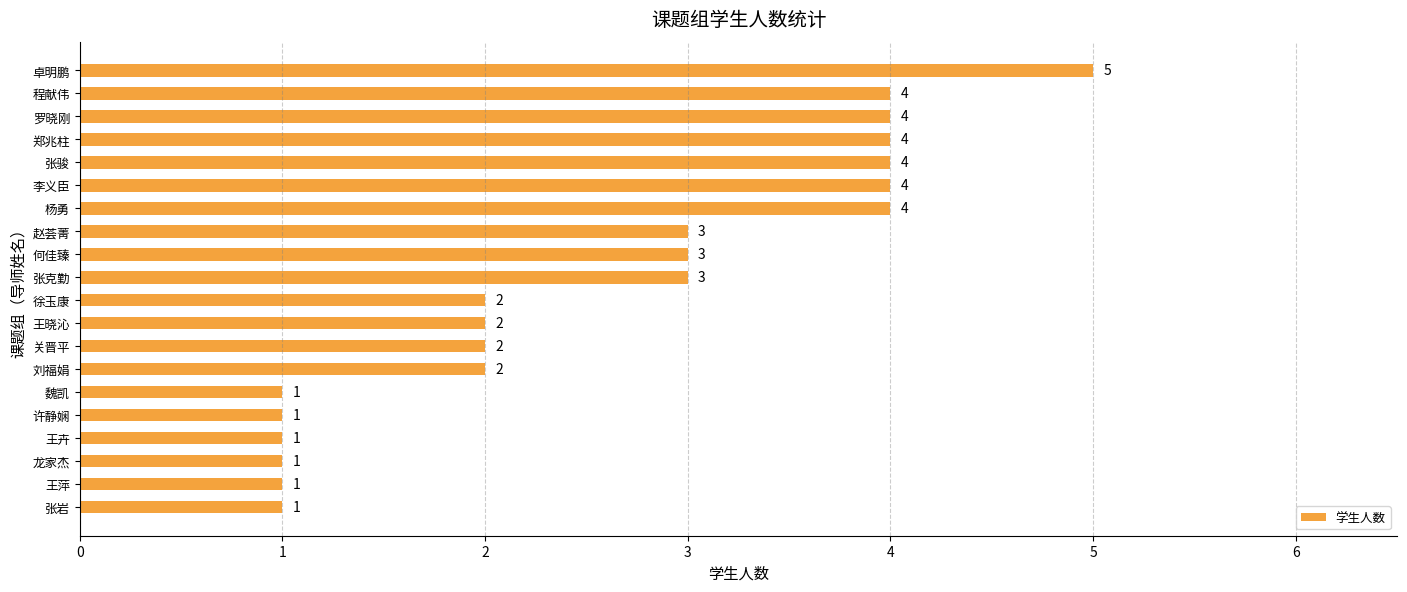

Reading bottom to top, transcribe all the data shown in this chart.

1	1	1	1	1	1	2	2	2	2	3	3	3	4	4	4	4	4	4	5